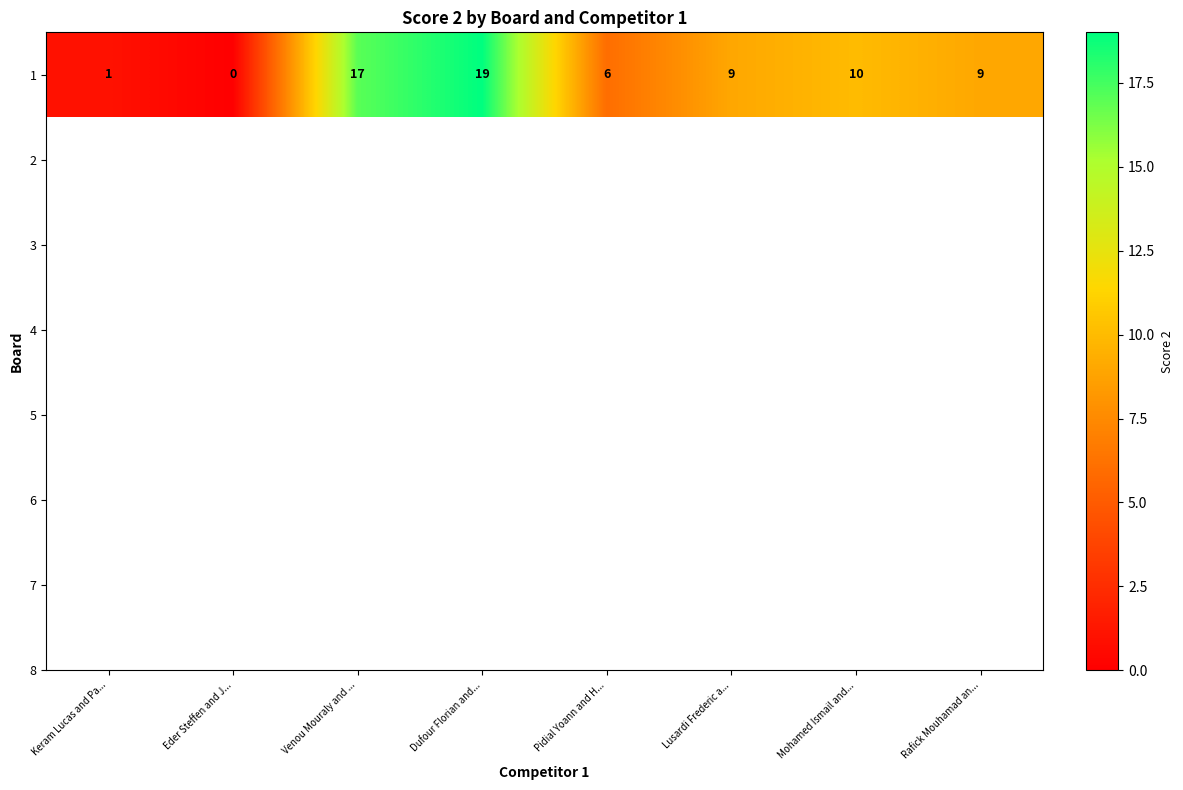

Where is the data nearest to the value 9?

Lusardi Frederic a...